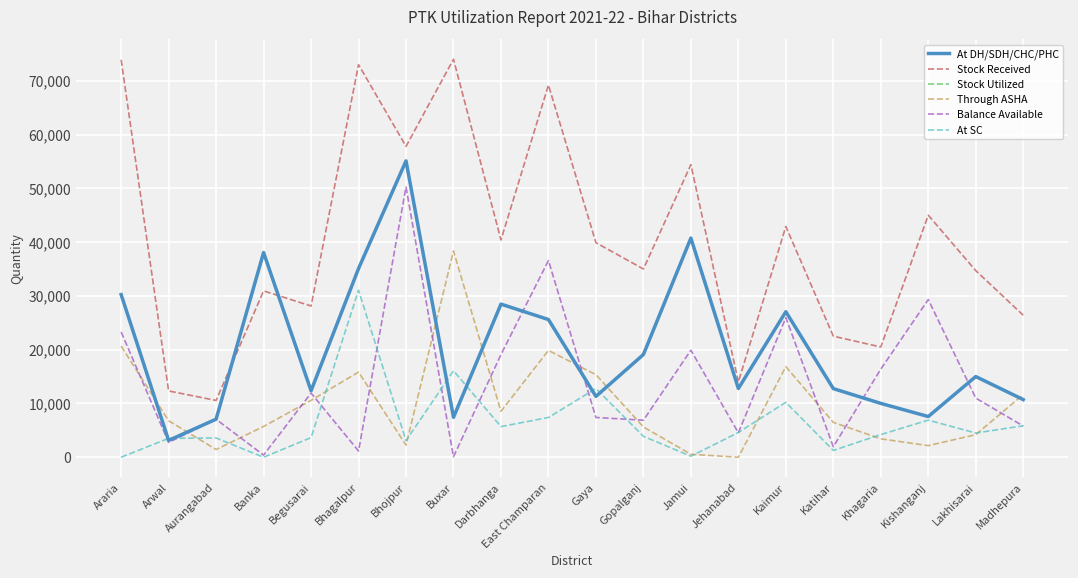

Does the chart display data point markers on the line(s)?

No